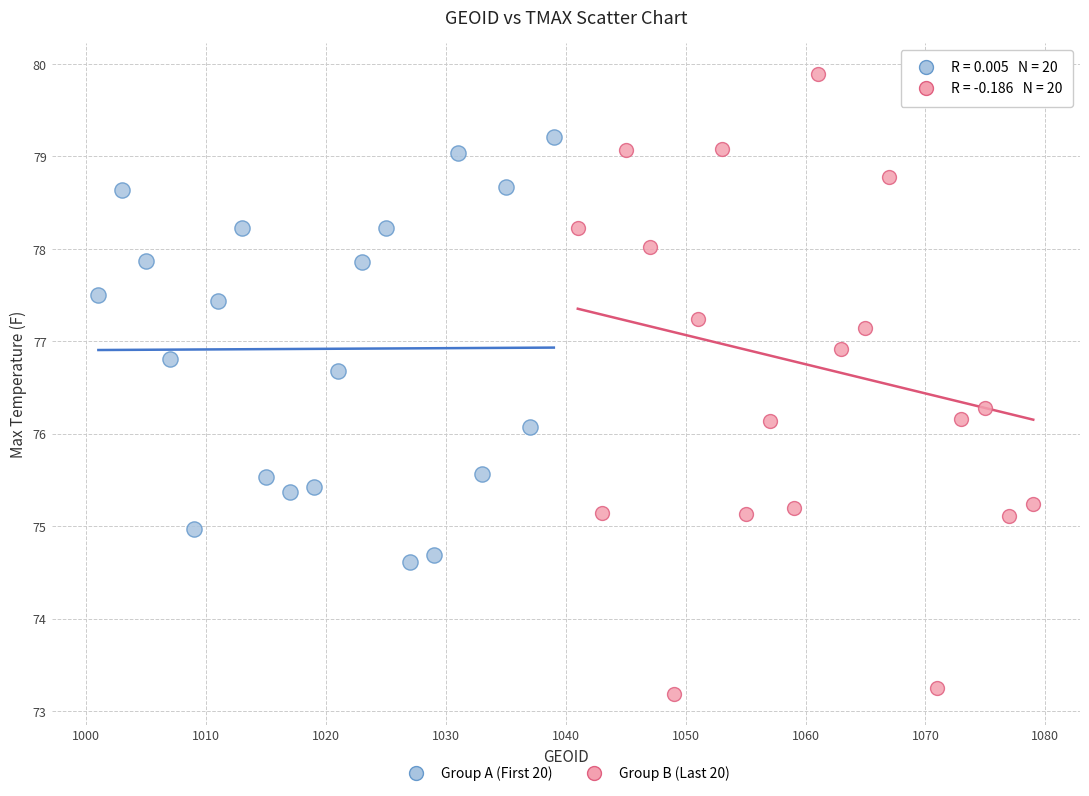

What are all the series names shown in the legend?

Group A (First 20), Group B (Last 20)